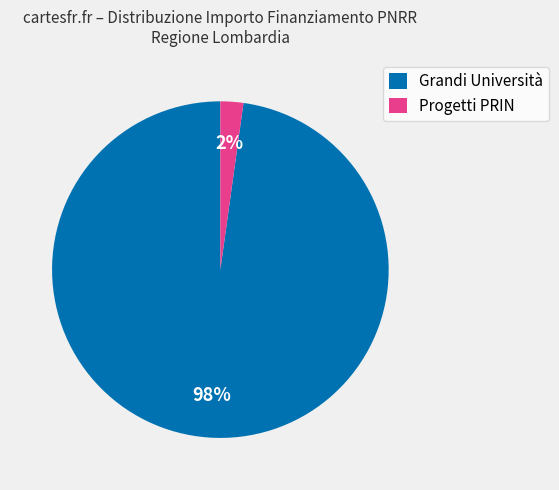

Which has a higher value, Progetti PRIN or Grandi Università?

Grandi Università